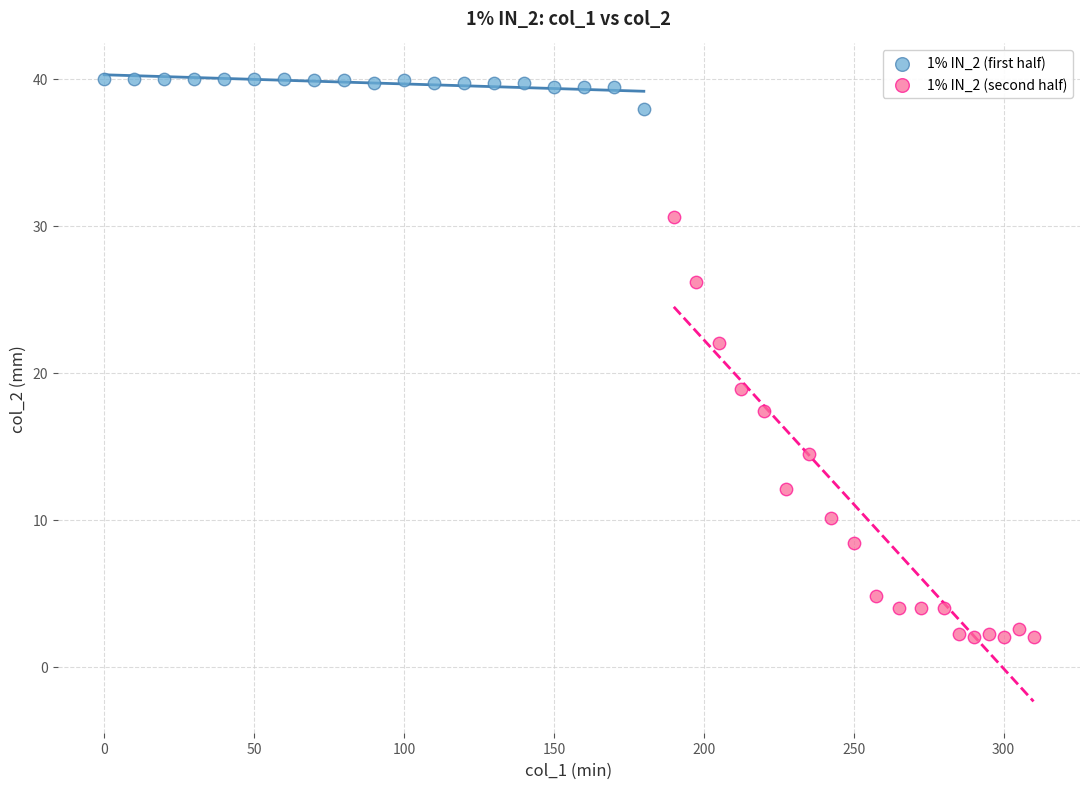

Which series contains the lowest Y value?

1% IN_2 (second half)